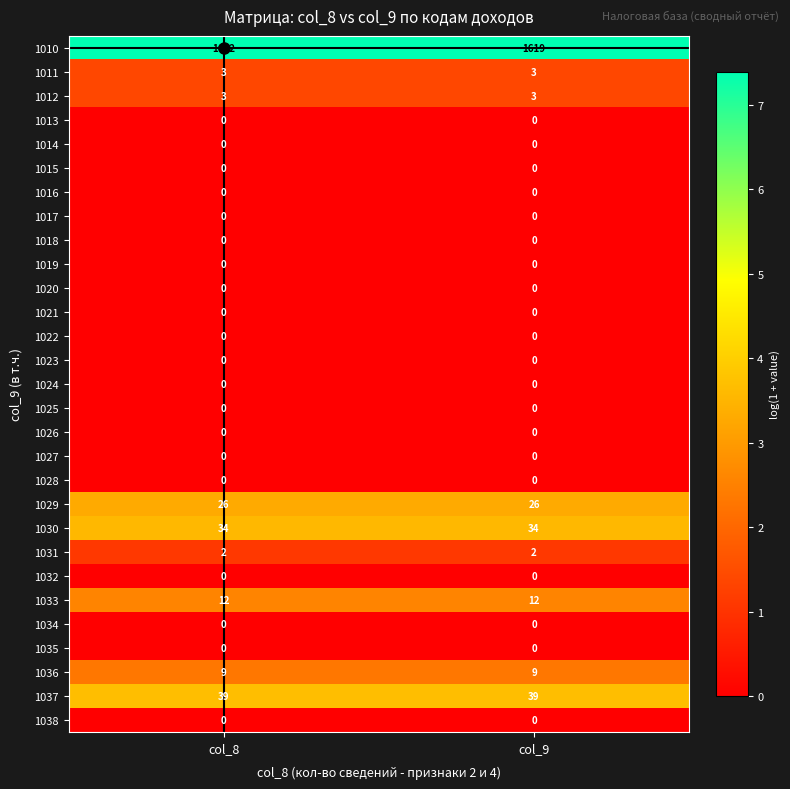

The 1015 series shows 0 at col_9. True or false?

True